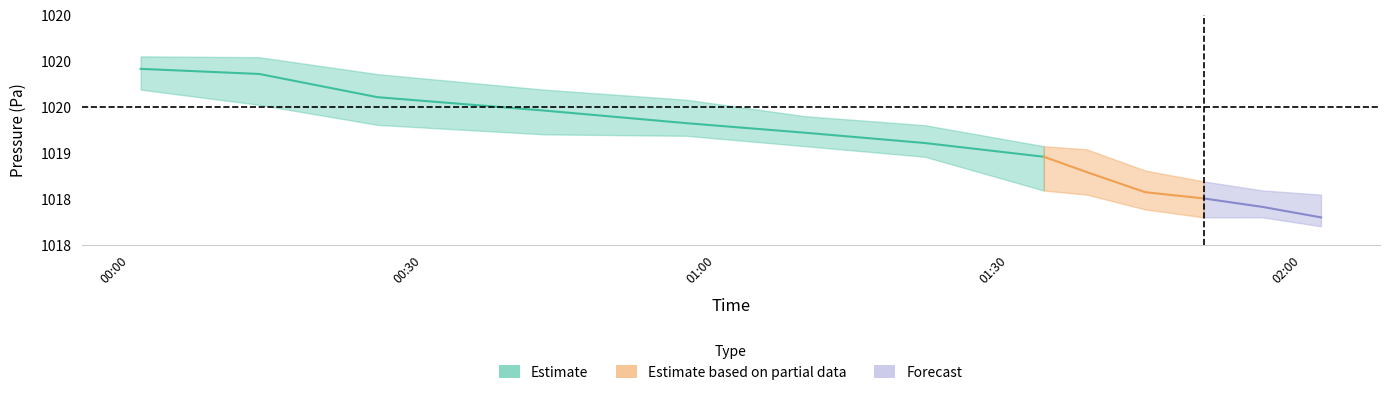

What is the label of the 4th point from the right?

01:44